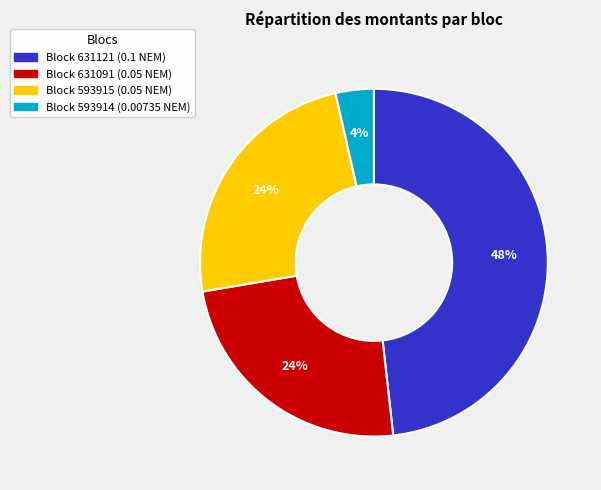

To the nearest percent, what is the average slice percentage?

25%